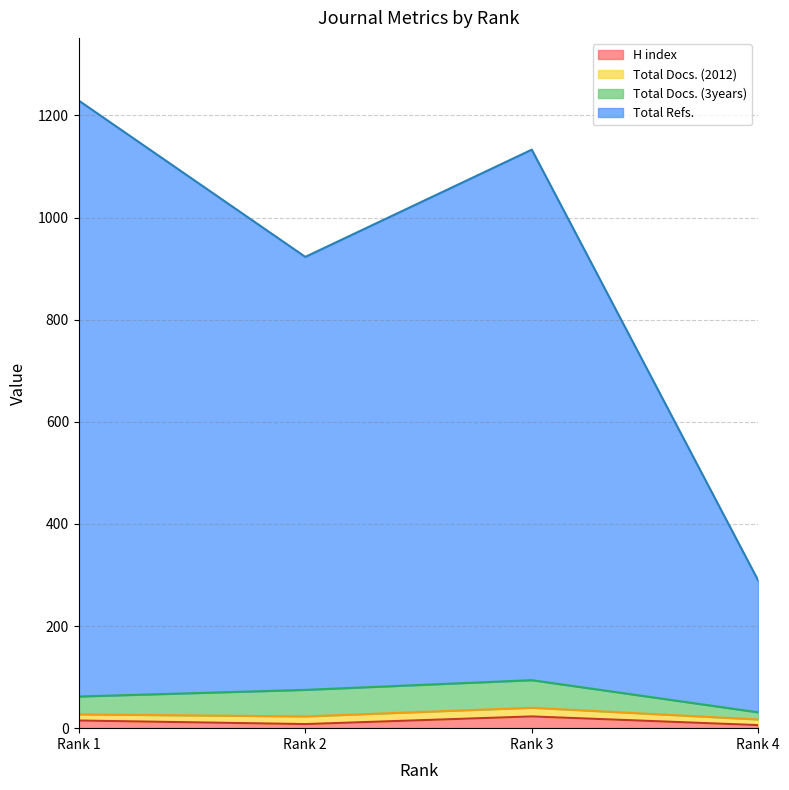

How many interior local peaks does the Total Refs. series have?

1